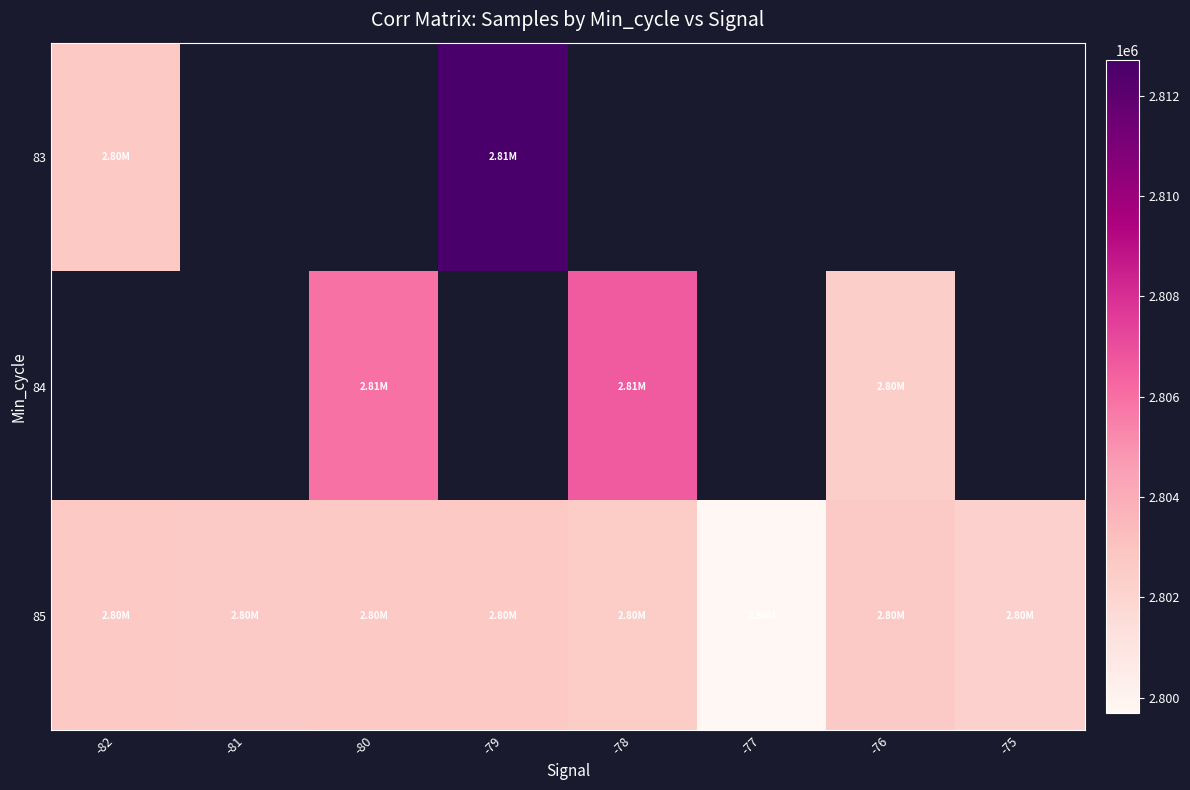

What is the sum of all 85 values?

22417764.6